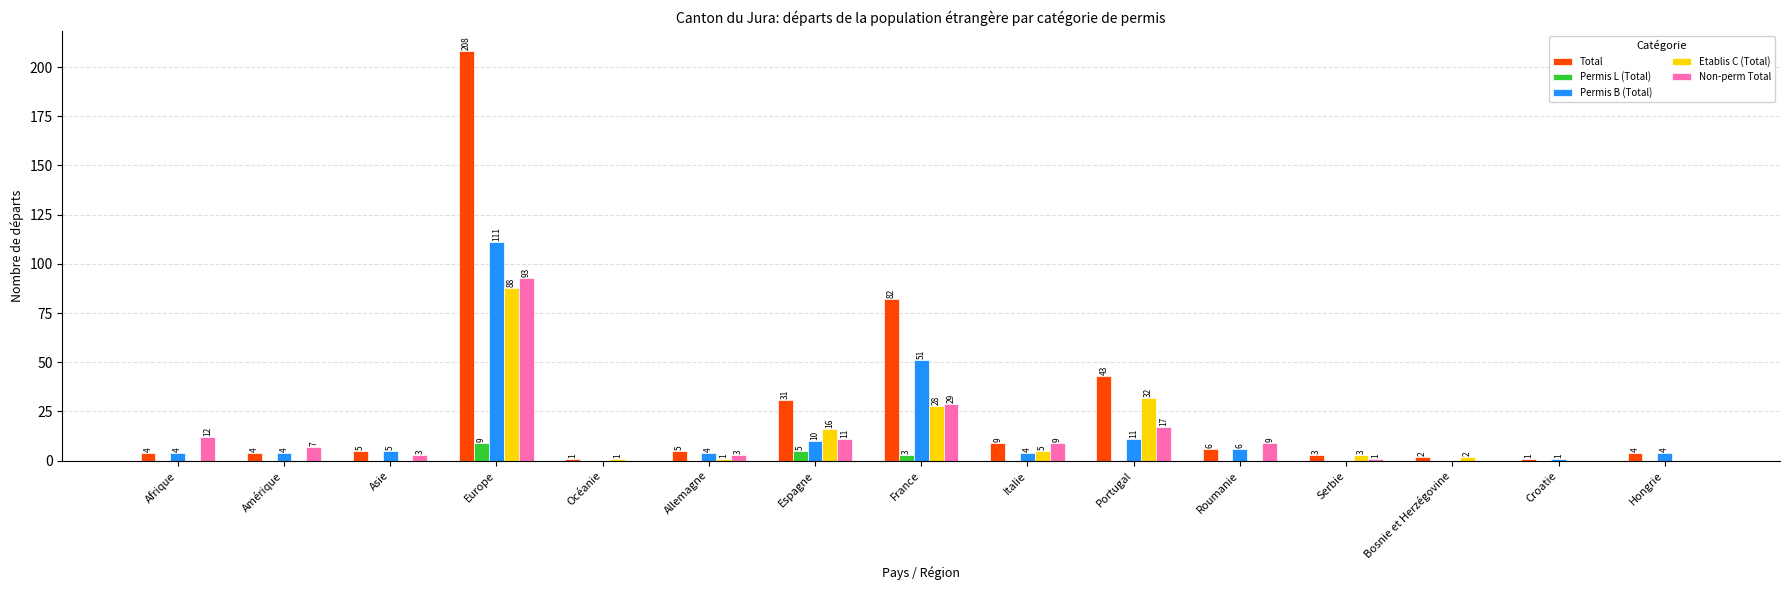

The Non-perm Total series shows 21 at Afrique. True or false?

False